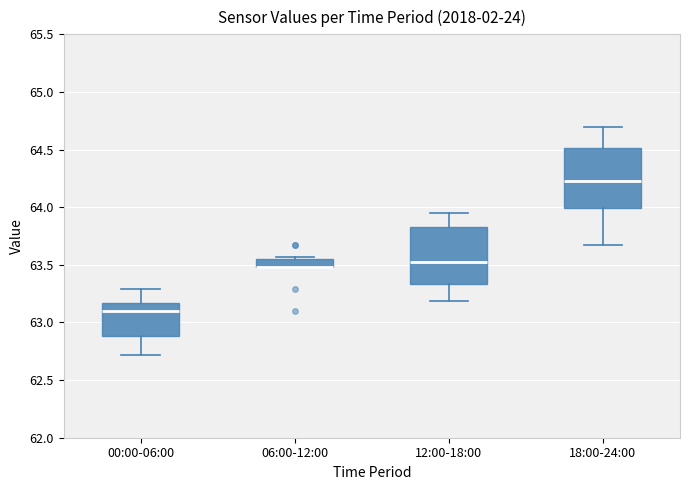

Where is the upper edge of the box for 06:00-12:00 on the y-axis? The values are not printed on the chart, so give them approximately, as read against the axis.

63.55